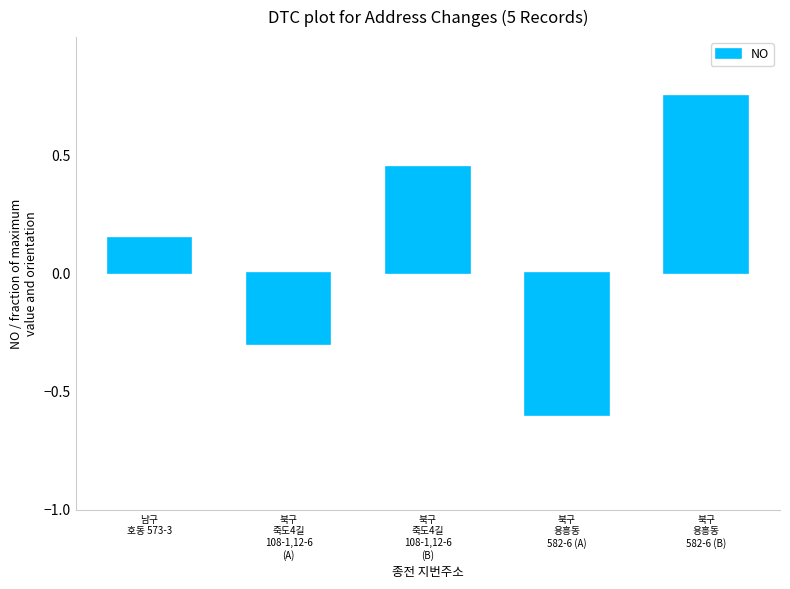

Which has a higher value, 북구
죽도4길
108-1,12-6
(B) or 북구
용흥동
582-6 (B)?

북구
용흥동
582-6 (B)